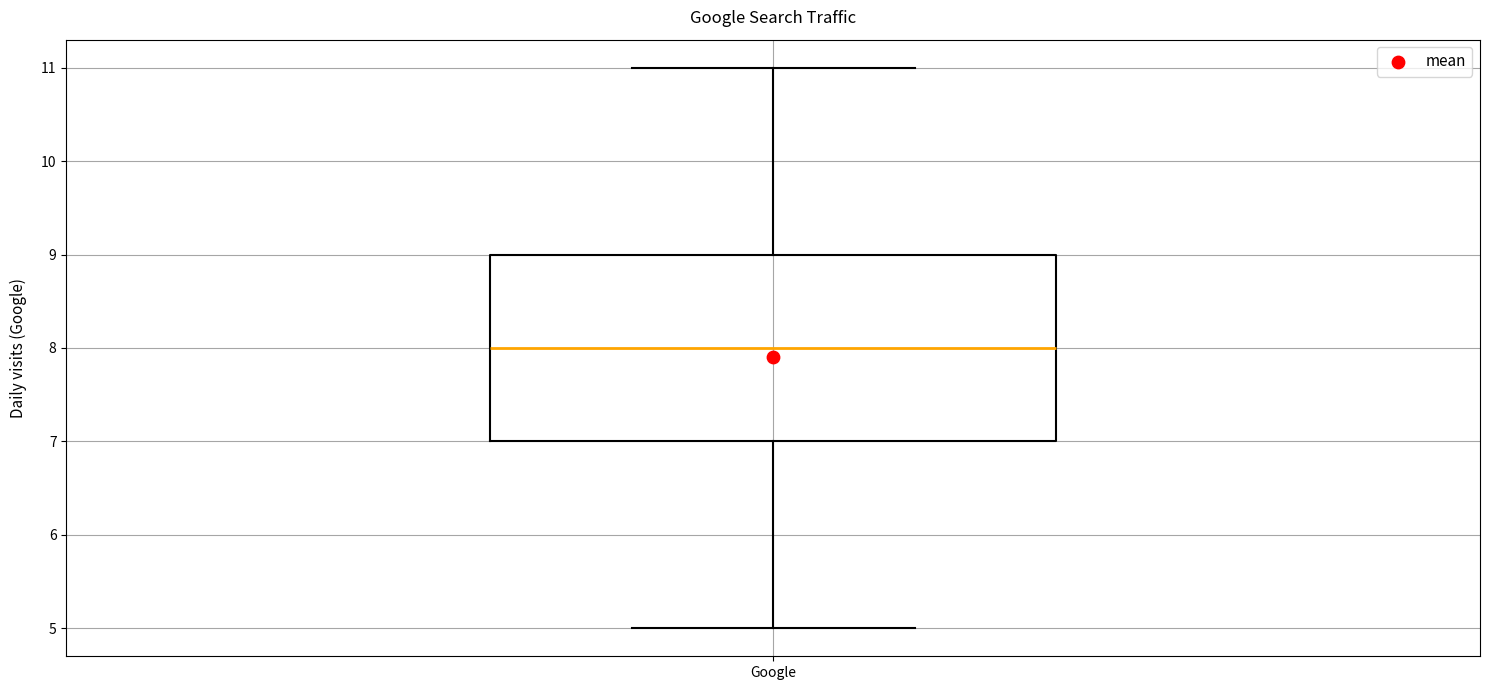

Transcribe this box plot: give where the median line is, the range the box spans, and where the two whiskers end, as read against the y-axis. The values are not printed on the chart, so give them approximately, as read against the axis.

median 8, box 7 to 9, whiskers 5 to 11